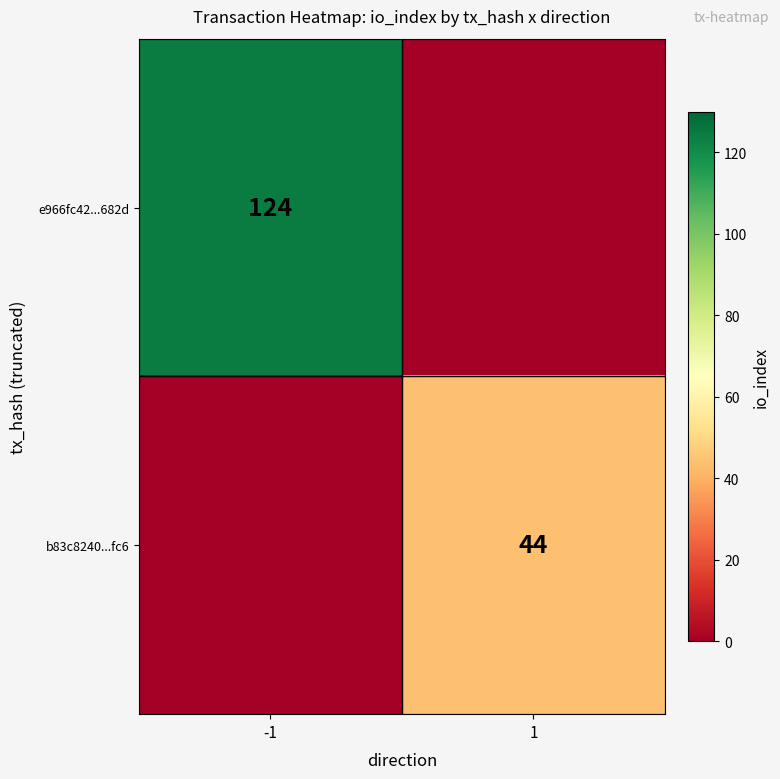

True or false: e966fc42...682d has a value of 67 at -1.

False